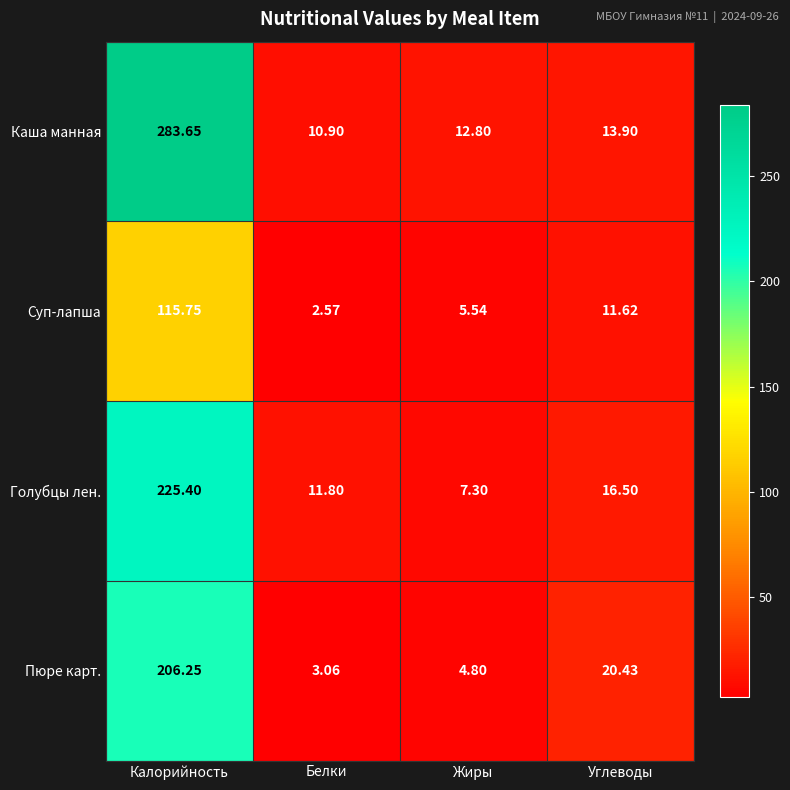

Rank the categories by Голубцы лен. value from highest to lowest.

Калорийность, Углеводы, Белки, Жиры